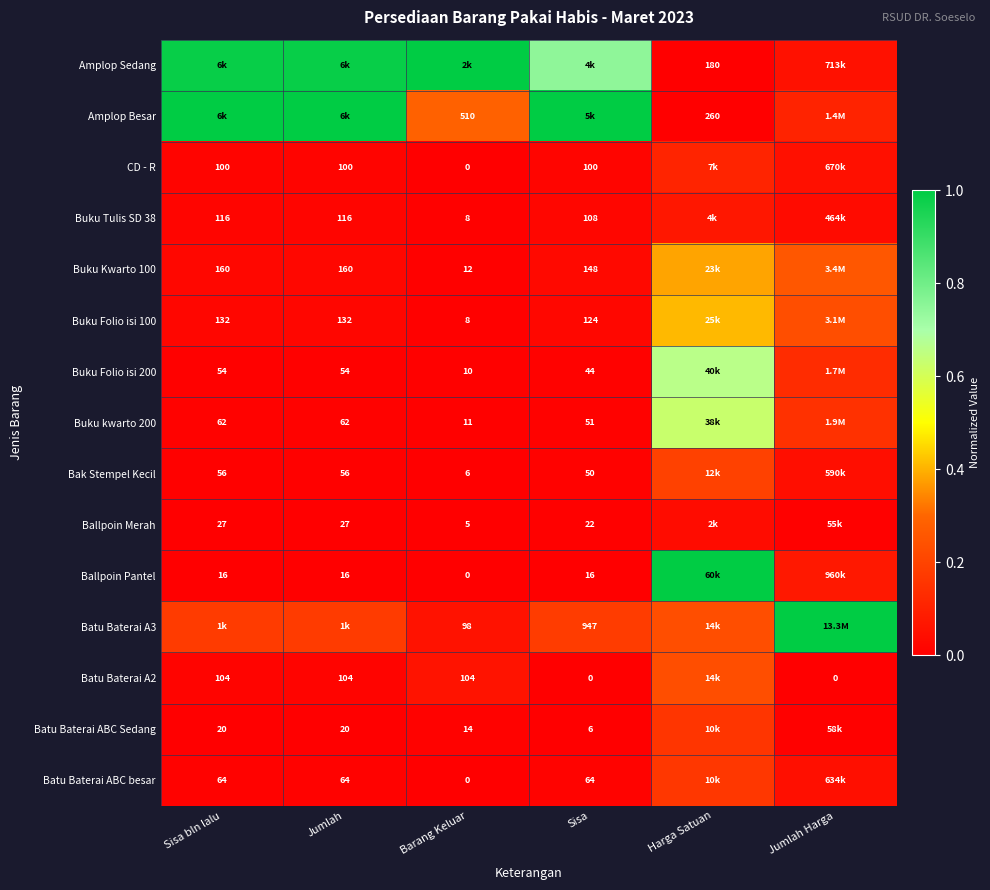

At how many categories does at least one series exceed 0?

6